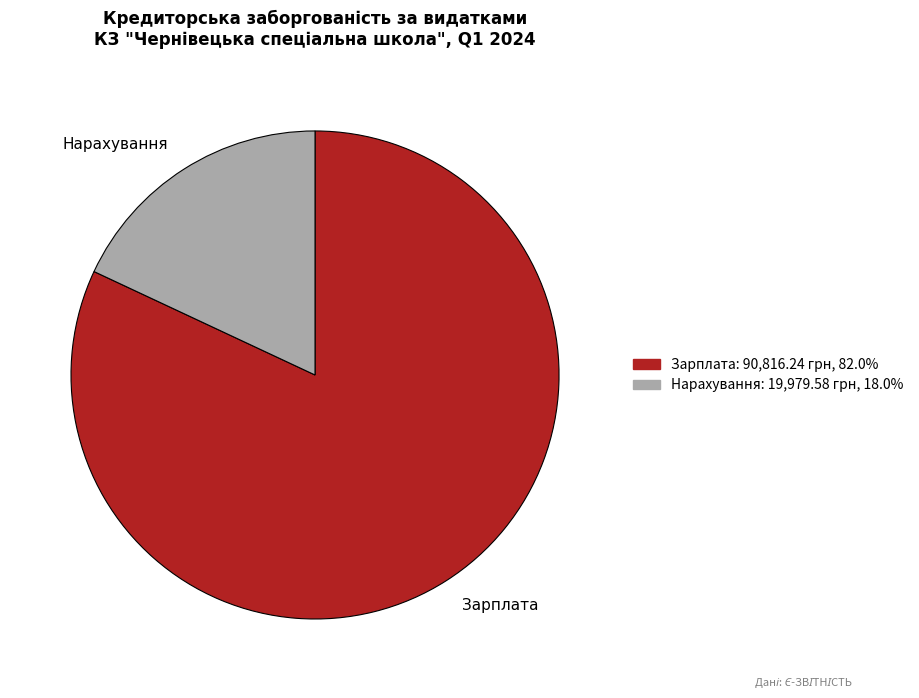

Combined, do Зарплата and Нарахування account for over 50%?

Yes